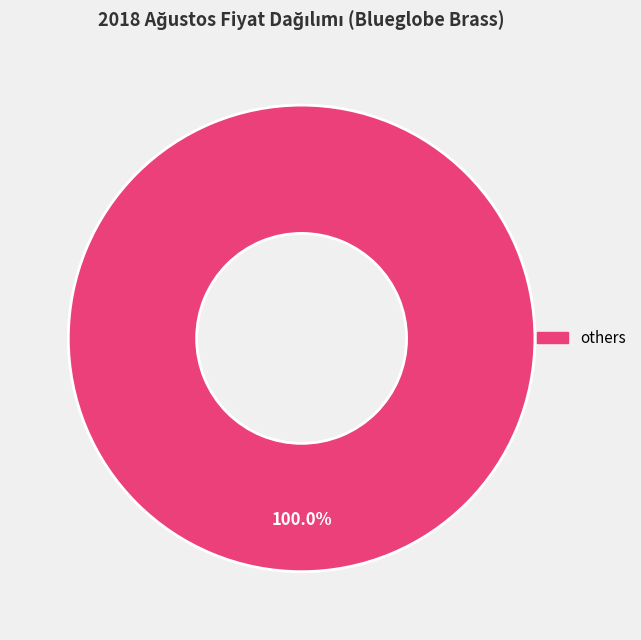

Is there any slice that represents more than half of the pie?

Yes